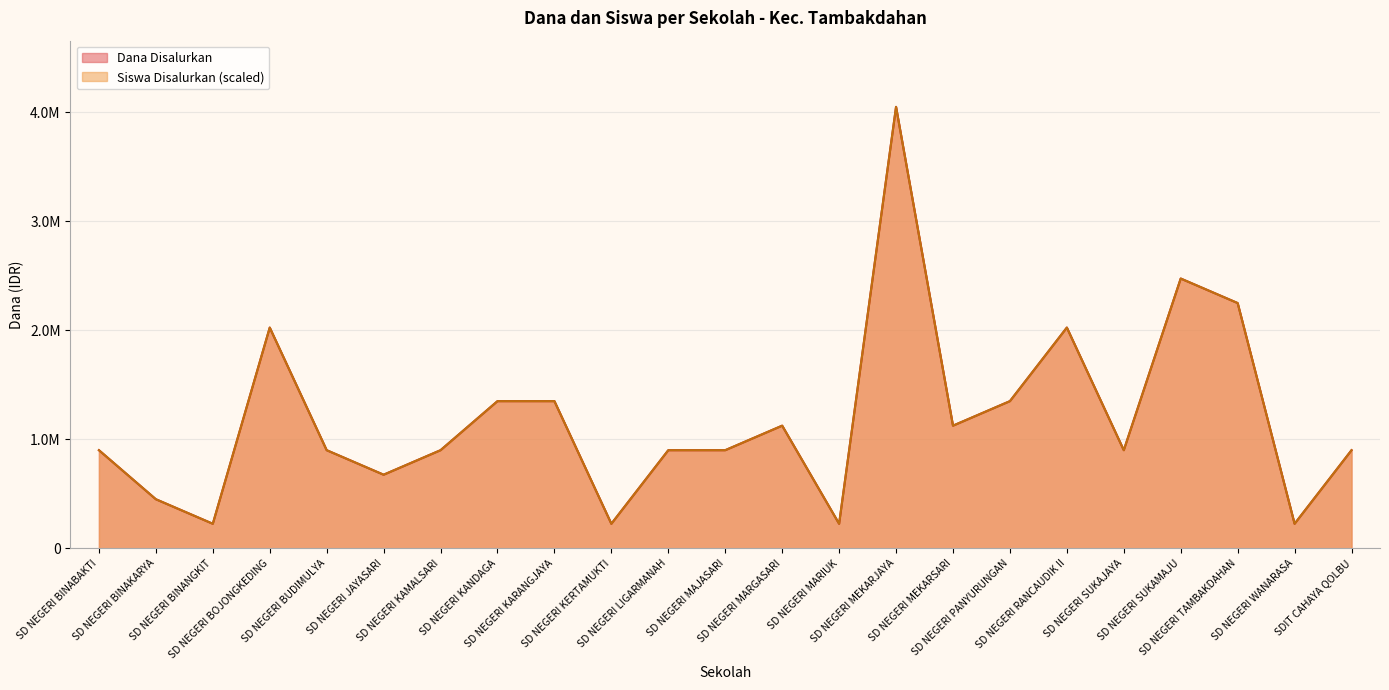

At which label does Dana Disalurkan first exceed 900000?

SD NEGERI BOJONGKEDING